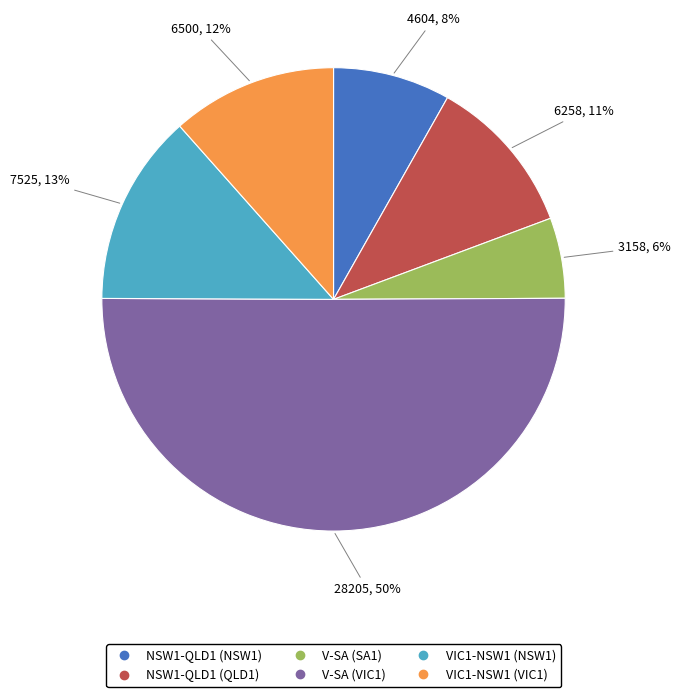

Which slice is the smallest?

V-SA (SA1)